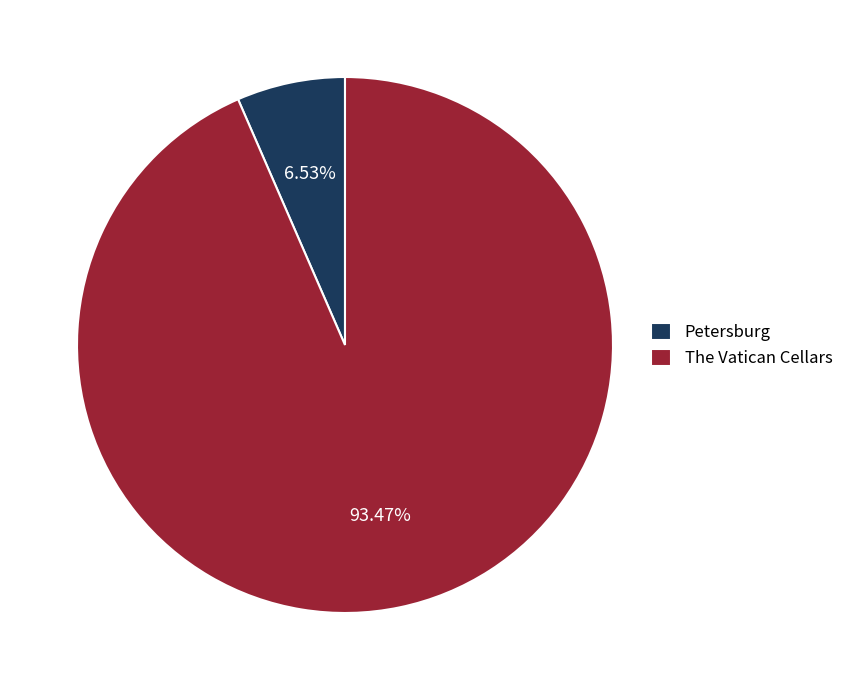

What is the total percentage of The Vatican Cellars and Petersburg?

100.0%